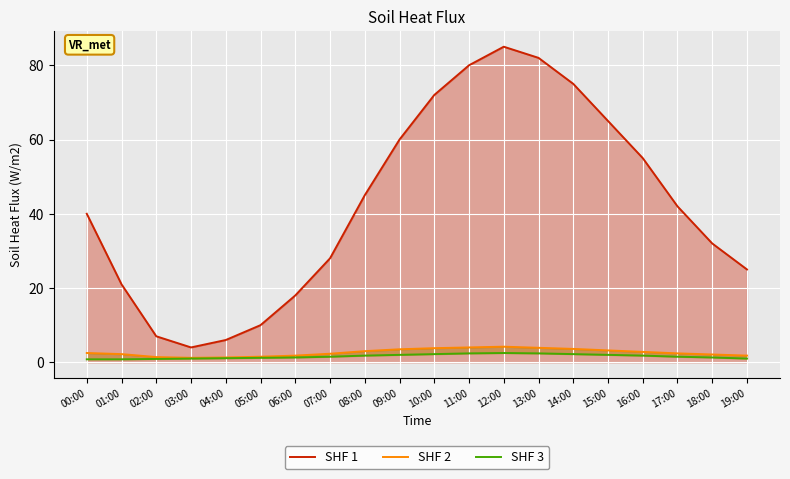

How many distinct data groups are displayed?

3